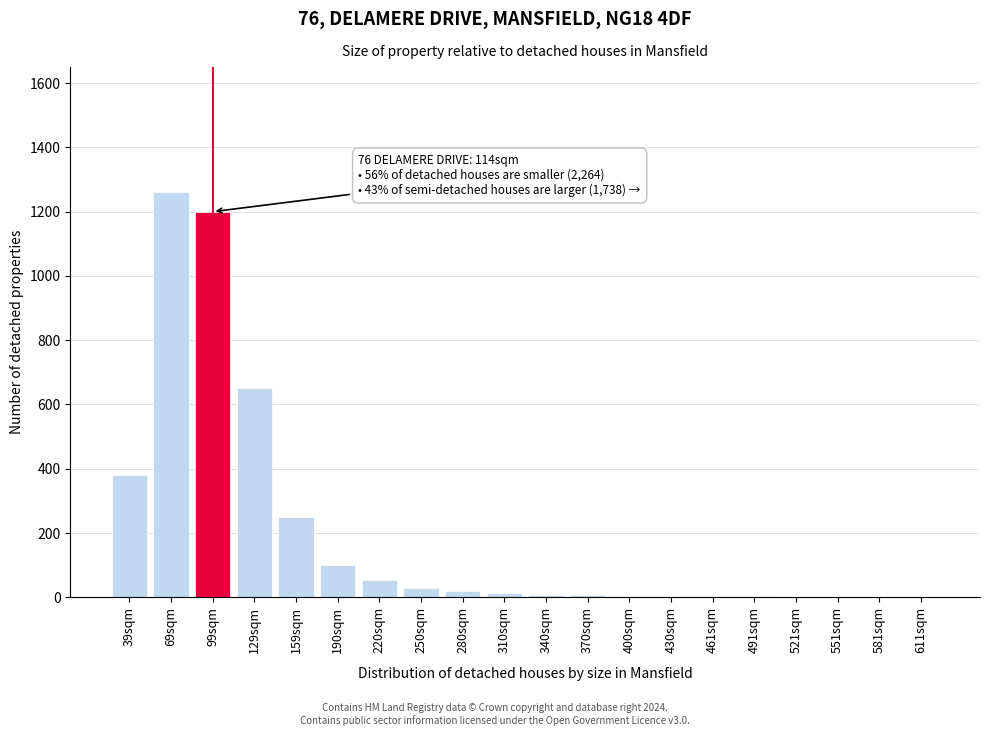

The chart shows a value of 4 at 430sqm. True or false?

True